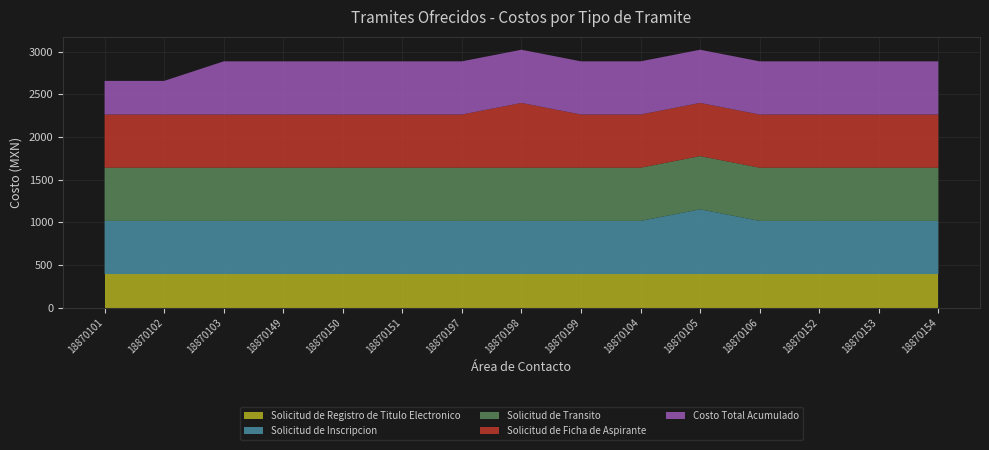

Reading left to right, what are all the values shown in this chart?

Solicitud de Registro de Titulo Electronico: 18870101=394	18870102=394	18870103=394	18870149=394	18870150=394	18870151=394	18870197=394	18870198=394	18870199=394	18870104=394	18870105=394	18870106=394	18870152=394	18870153=394	18870154=394
Solicitud de Inscripcion: 18870101=623	18870102=623	18870103=623	18870149=623	18870150=623	18870151=623	18870197=623	18870198=623	18870199=623	18870104=623	18870105=759	18870106=623	18870152=623	18870153=623	18870154=623
Solicitud de Transito: 18870101=623	18870102=623	18870103=623	18870149=623	18870150=623	18870151=623	18870197=623	18870198=623	18870199=623	18870104=623	18870105=623	18870106=623	18870152=623	18870153=623	18870154=623
Solicitud de Ficha de Aspirante: 18870101=623	18870102=623	18870103=623	18870149=623	18870150=623	18870151=623	18870197=623	18870198=759	18870199=623	18870104=623	18870105=623	18870106=623	18870152=623	18870153=623	18870154=623
Costo Total Acumulado: 18870101=394	18870102=394	18870103=623	18870149=623	18870150=623	18870151=623	18870197=623	18870198=623	18870199=623	18870104=623	18870105=623	18870106=623	18870152=623	18870153=623	18870154=623